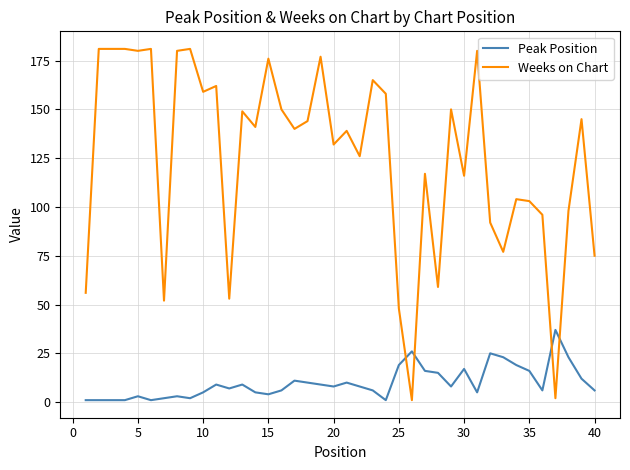

True or false: Peak Position has more than 2 interior local peaks.

True